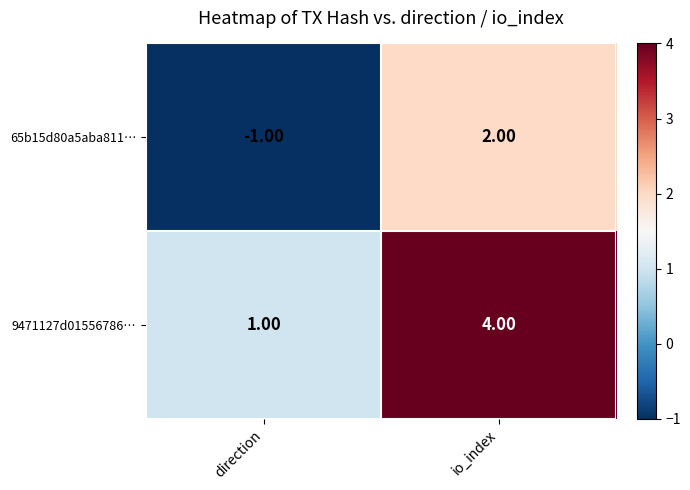

What is the sum of the 9471127d01556786… values at direction and io_index?

5